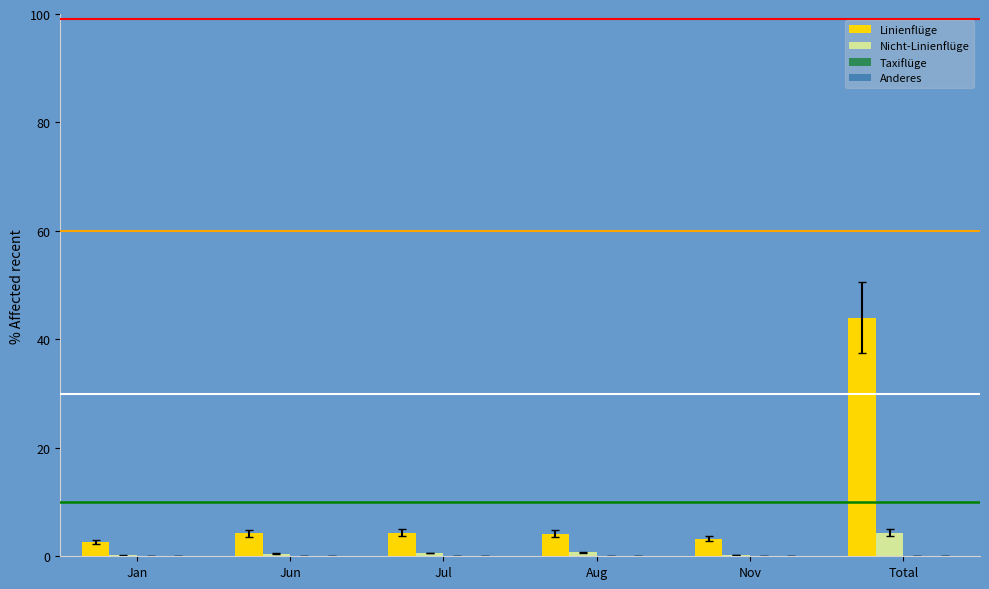

At which category is the sum across all series the highest?

Total